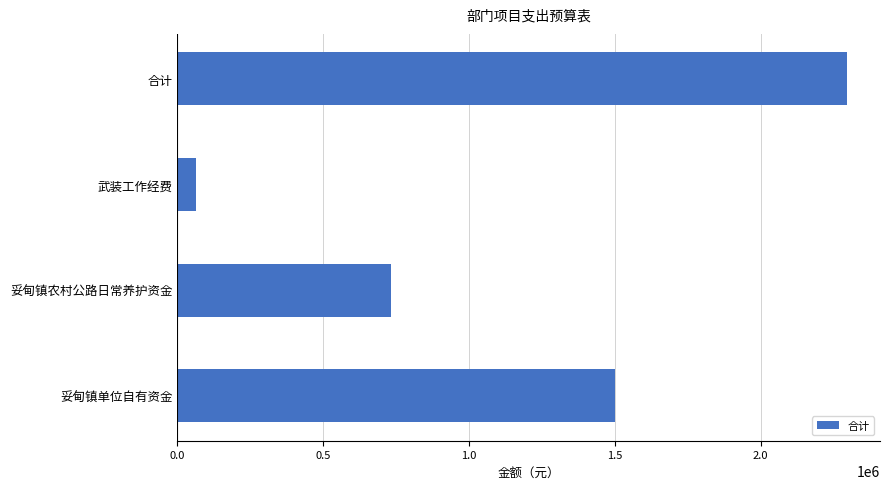

Which category has the lowest value across all series?

武装工作经费